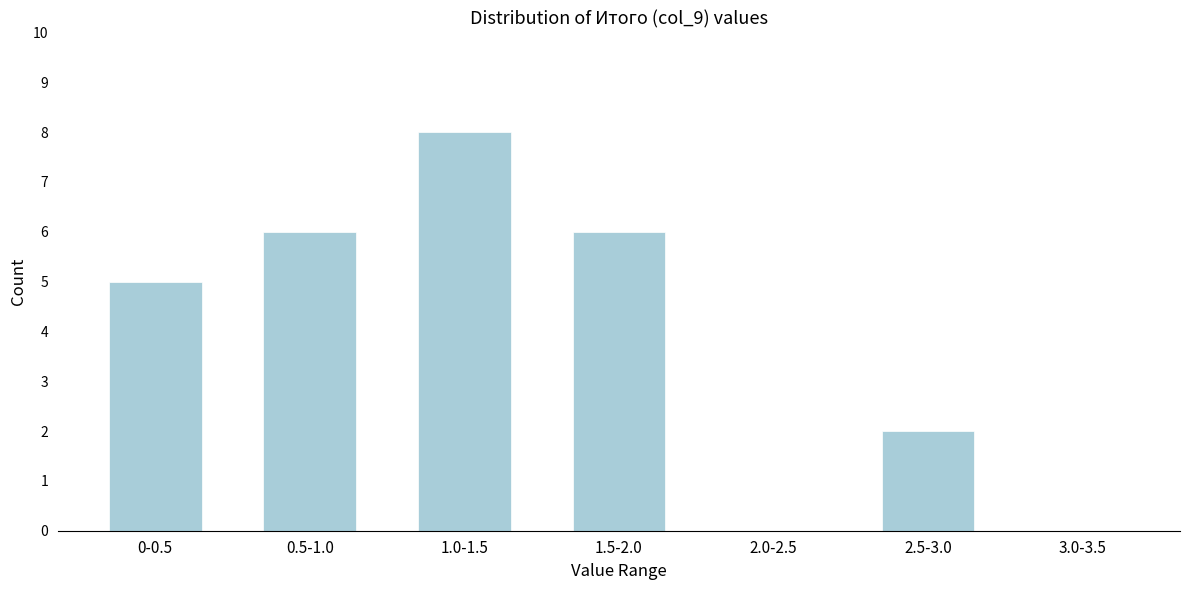

Reading left to right, list all the values displayed in this chart.

0-0.5=5	0.5-1.0=6	1.0-1.5=8	1.5-2.0=6	2.0-2.5=0	2.5-3.0=2	3.0-3.5=0